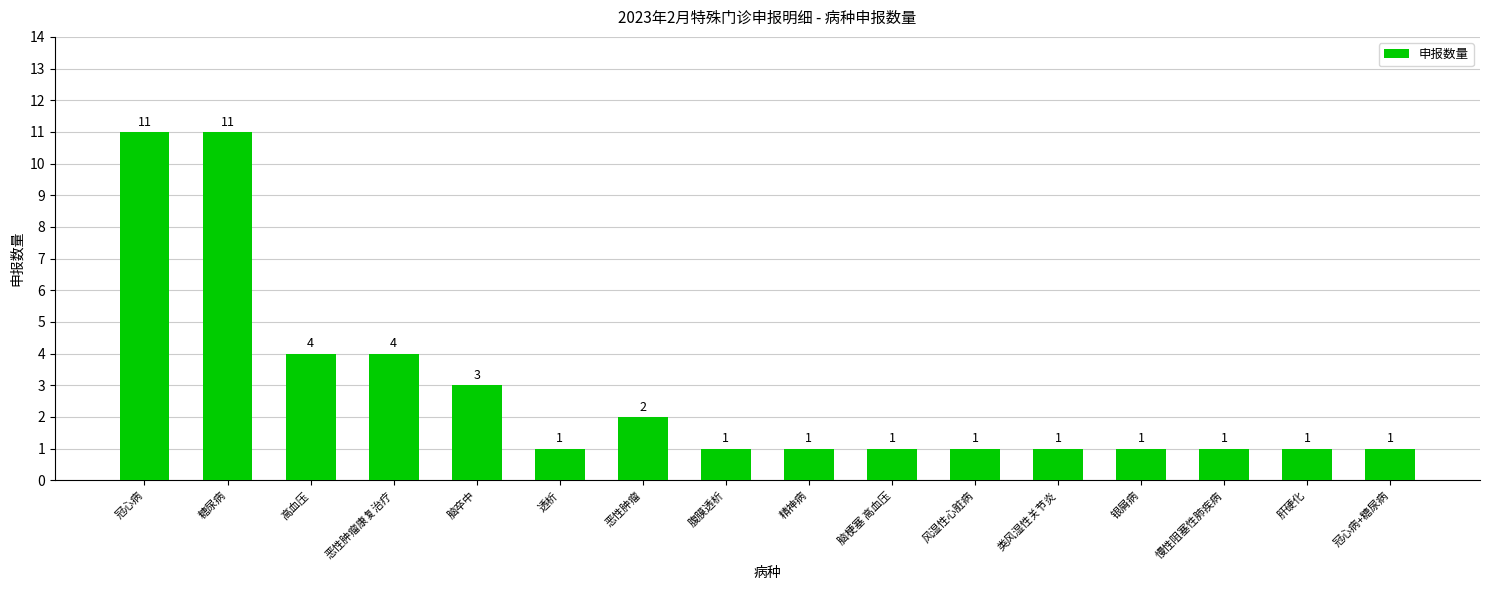

Reading left to right, what are all the values shown in this chart?

11	11	4	4	3	1	2	1	1	1	1	1	1	1	1	1